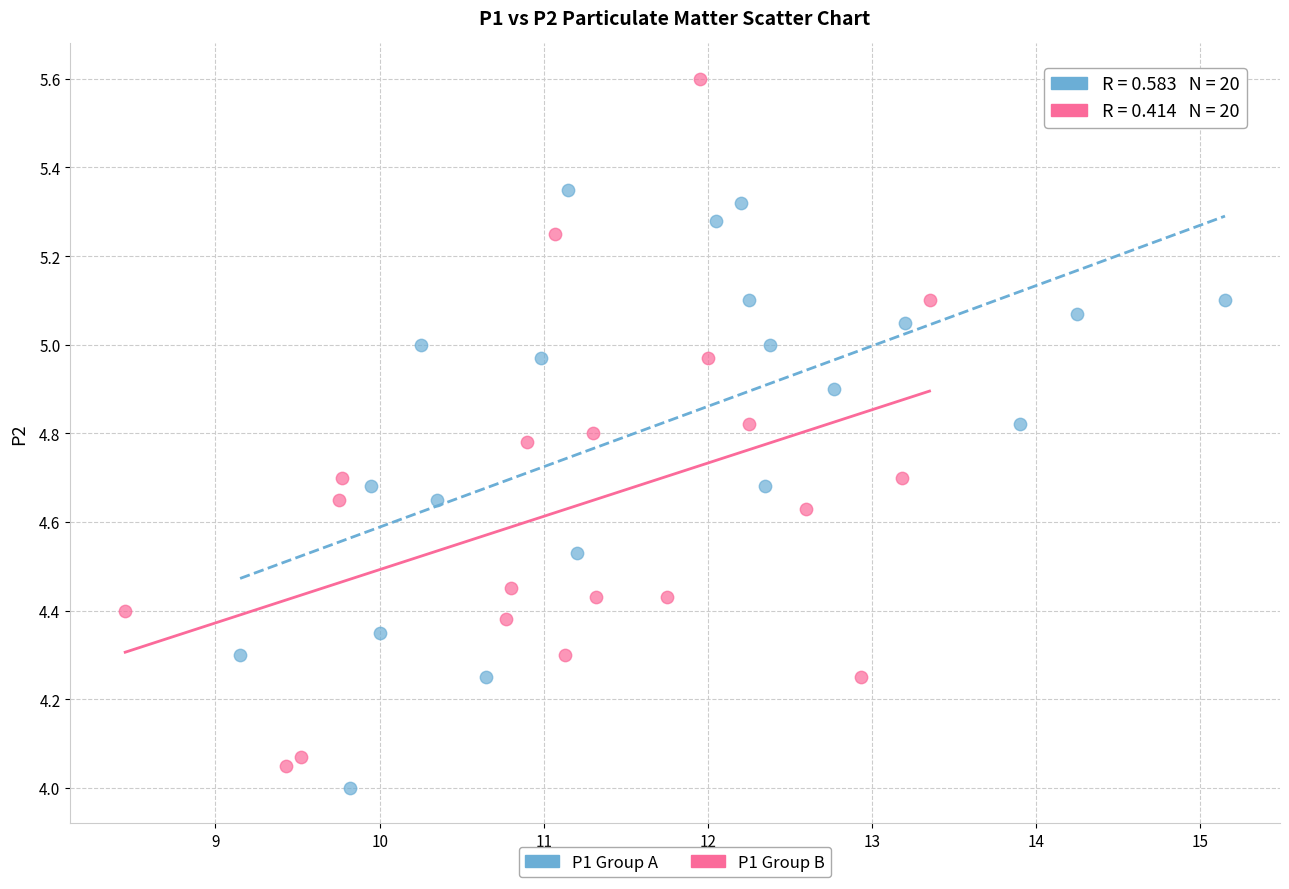

Which series has the largest Y range (max minus min)?

P1 Group B